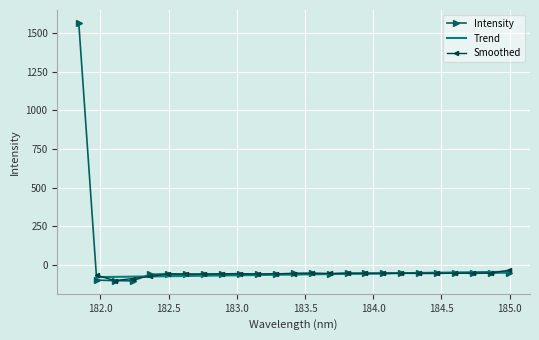

What is the change in value from 181.8418 to 184.8600909338?

-1618.4